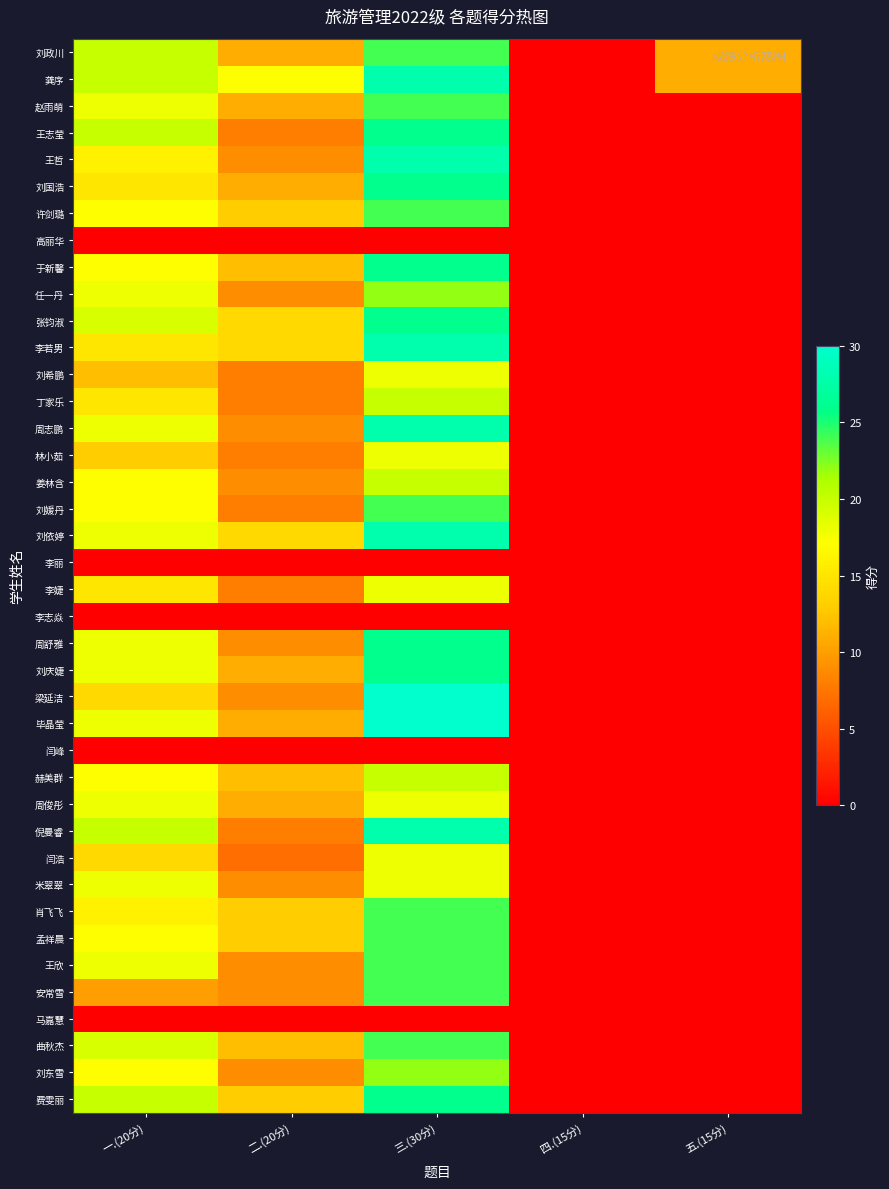

Which category has the lowest value across all series?

四.(15分)